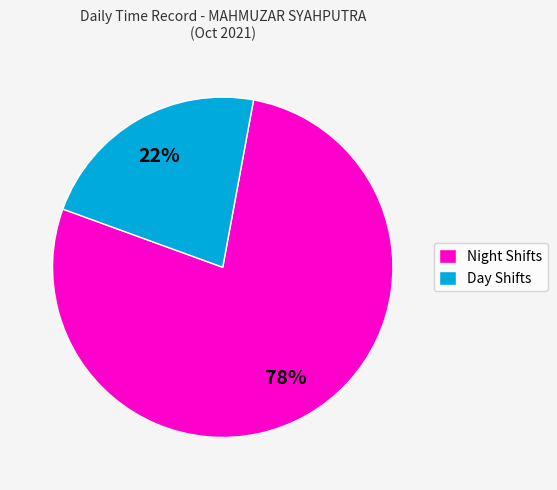

Which has a higher value, Day Shifts or Night Shifts?

Night Shifts